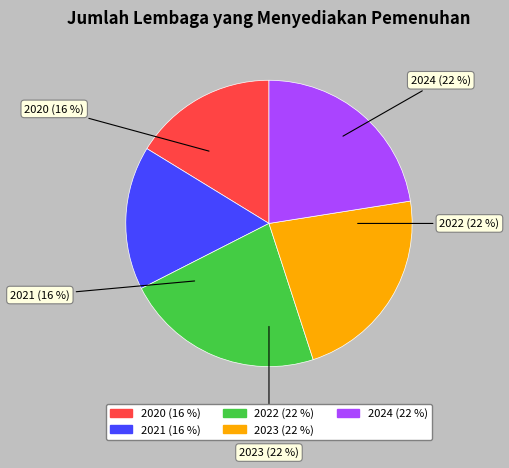

The 2022 slice represents 22% of the pie. True or false?

True